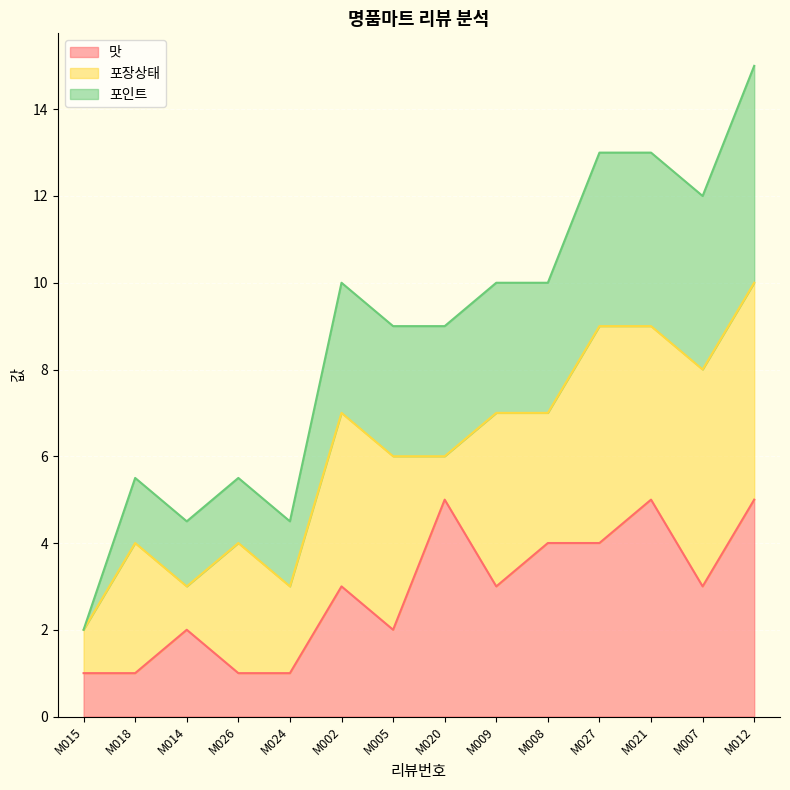

True or false: 맛 and 포인트 intersect in this chart.

False